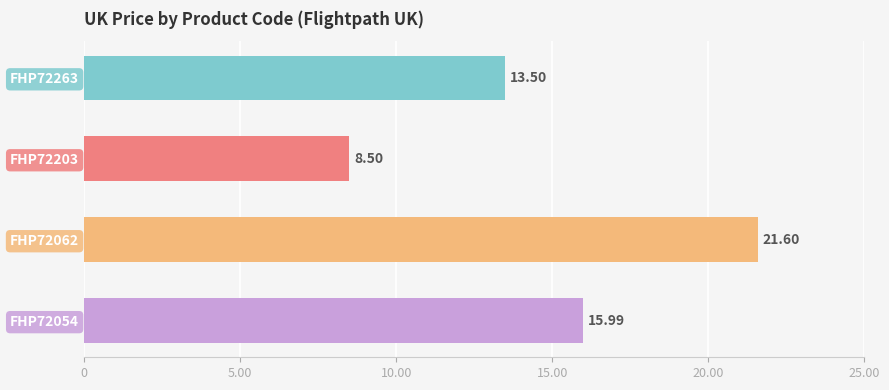

Between FHP72263 and FHP72062, which is larger?

FHP72062